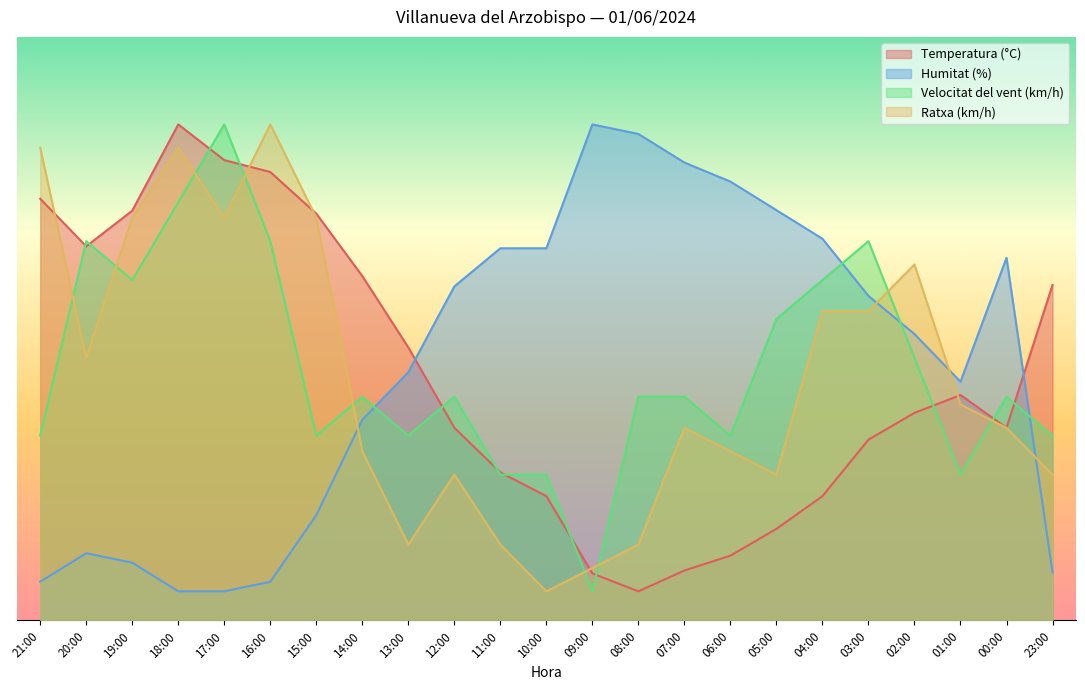

Which has a higher value, 16:00 or 02:00?

16:00